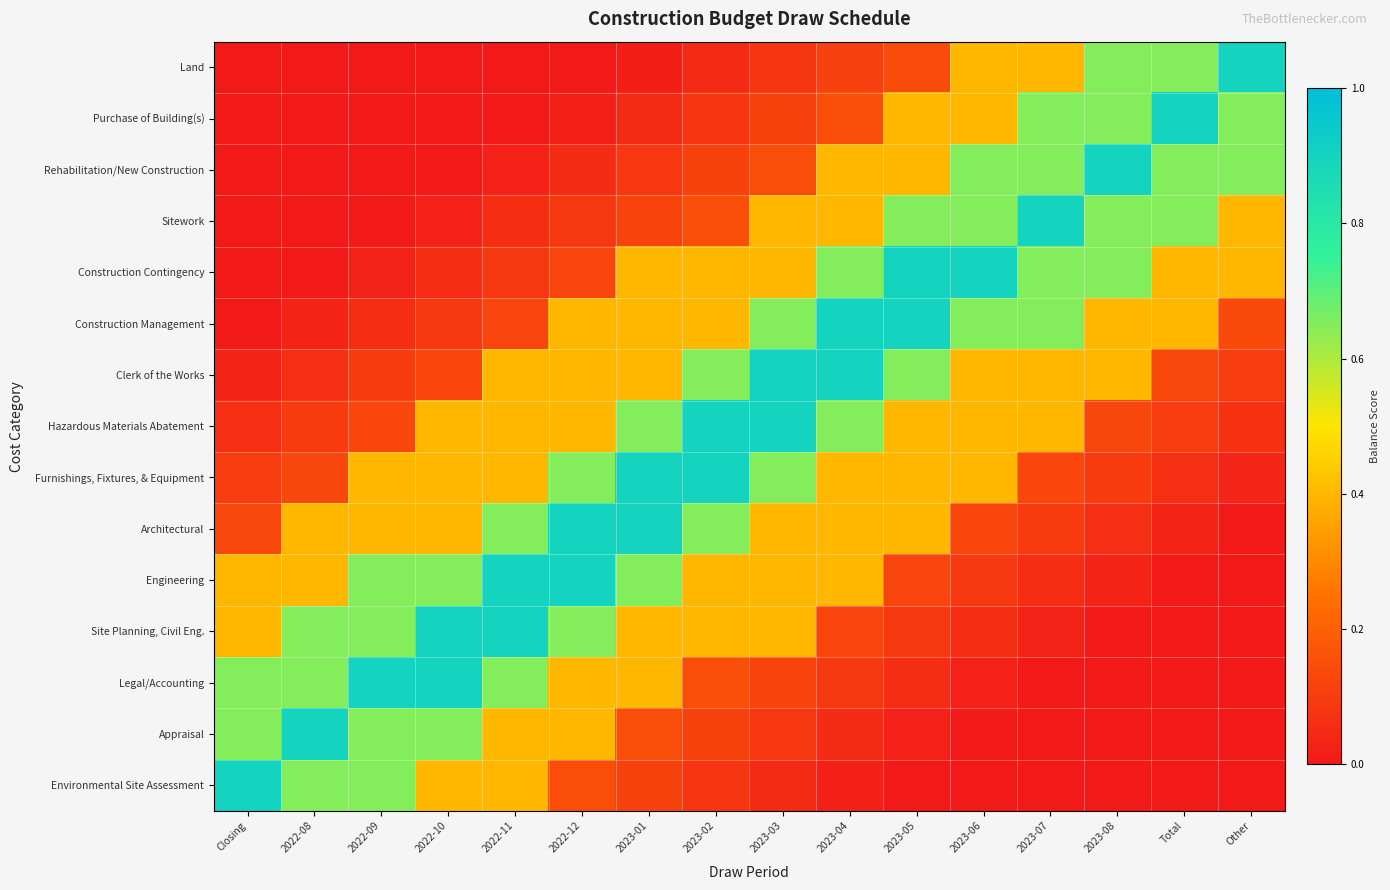

Which series has the largest range (max minus min)?

Land